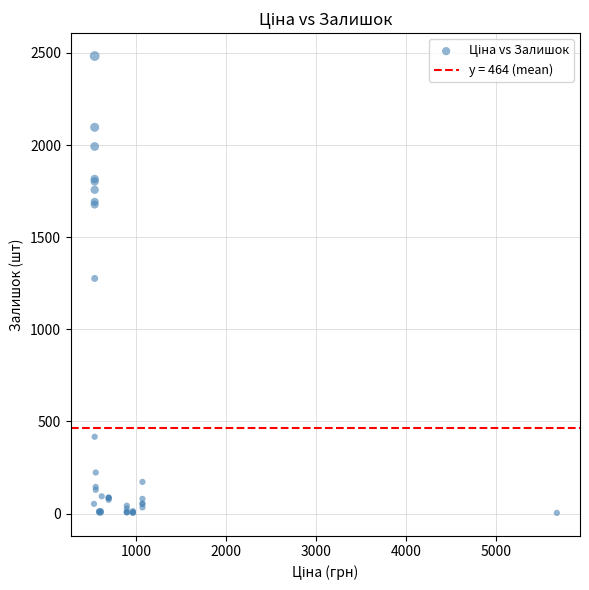

What Y value in the scatter plot is closest to 1243?

1276